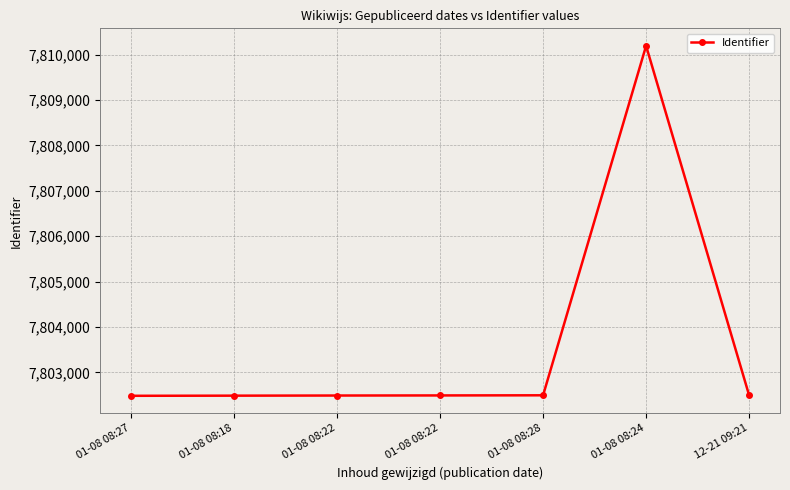

Which has a higher value, 01-08 08:24 or 01-08 08:18?

01-08 08:24